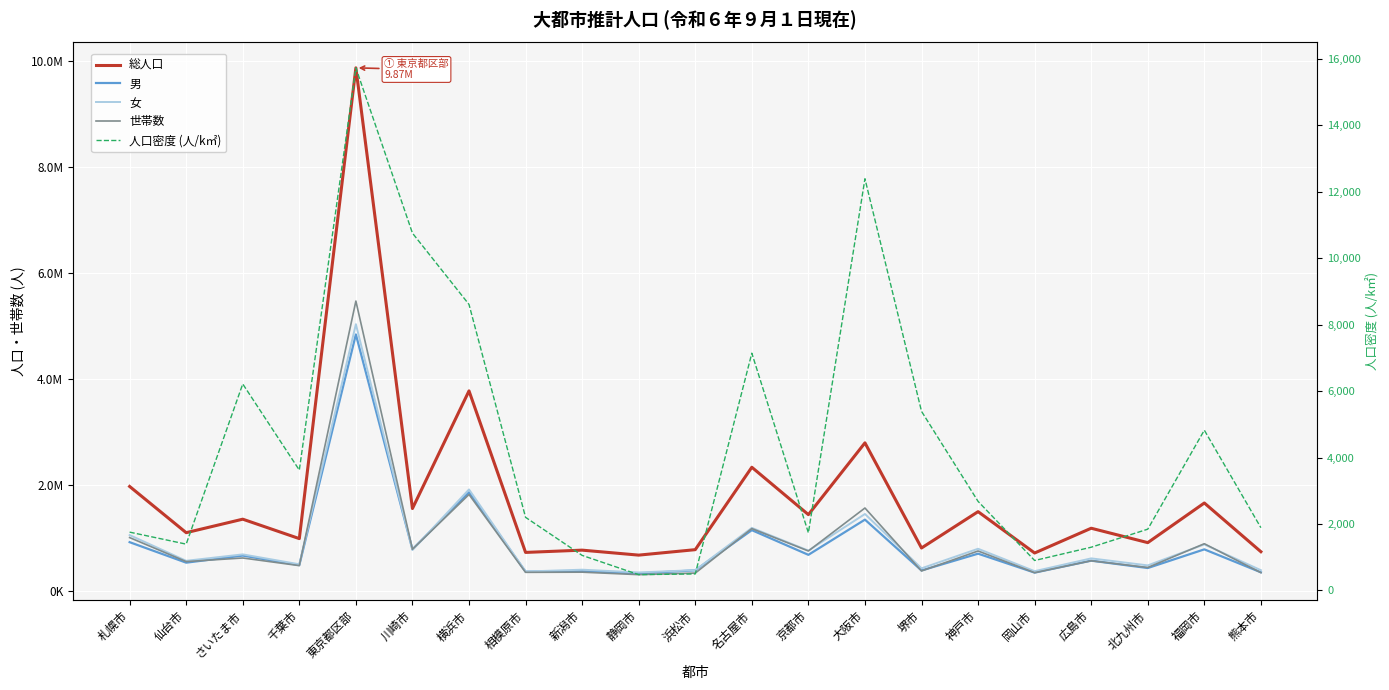

How many lines are shown in the chart?

5